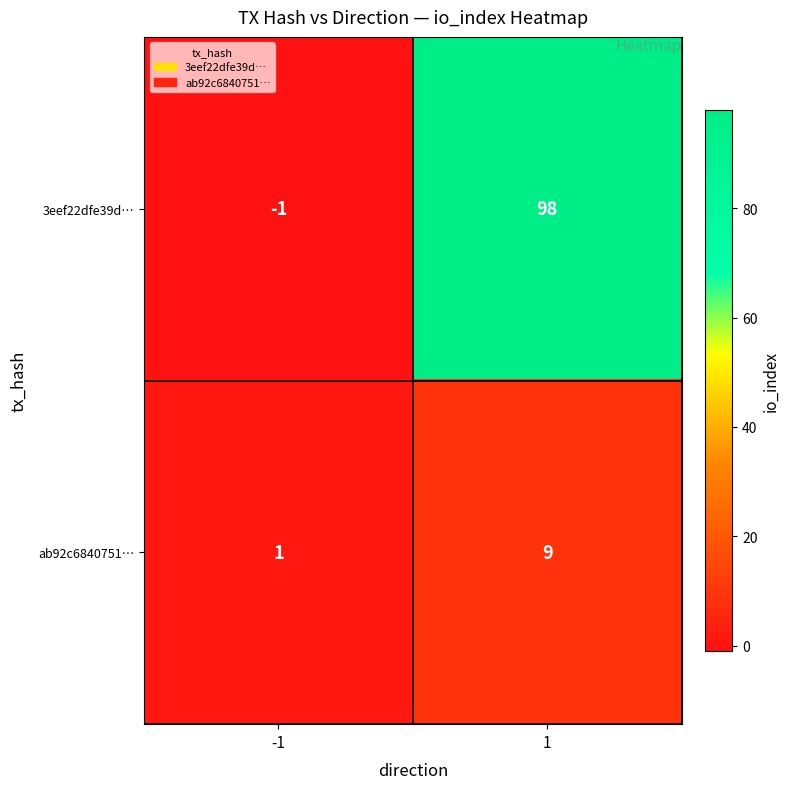

Count the number of categories in the chart.

2